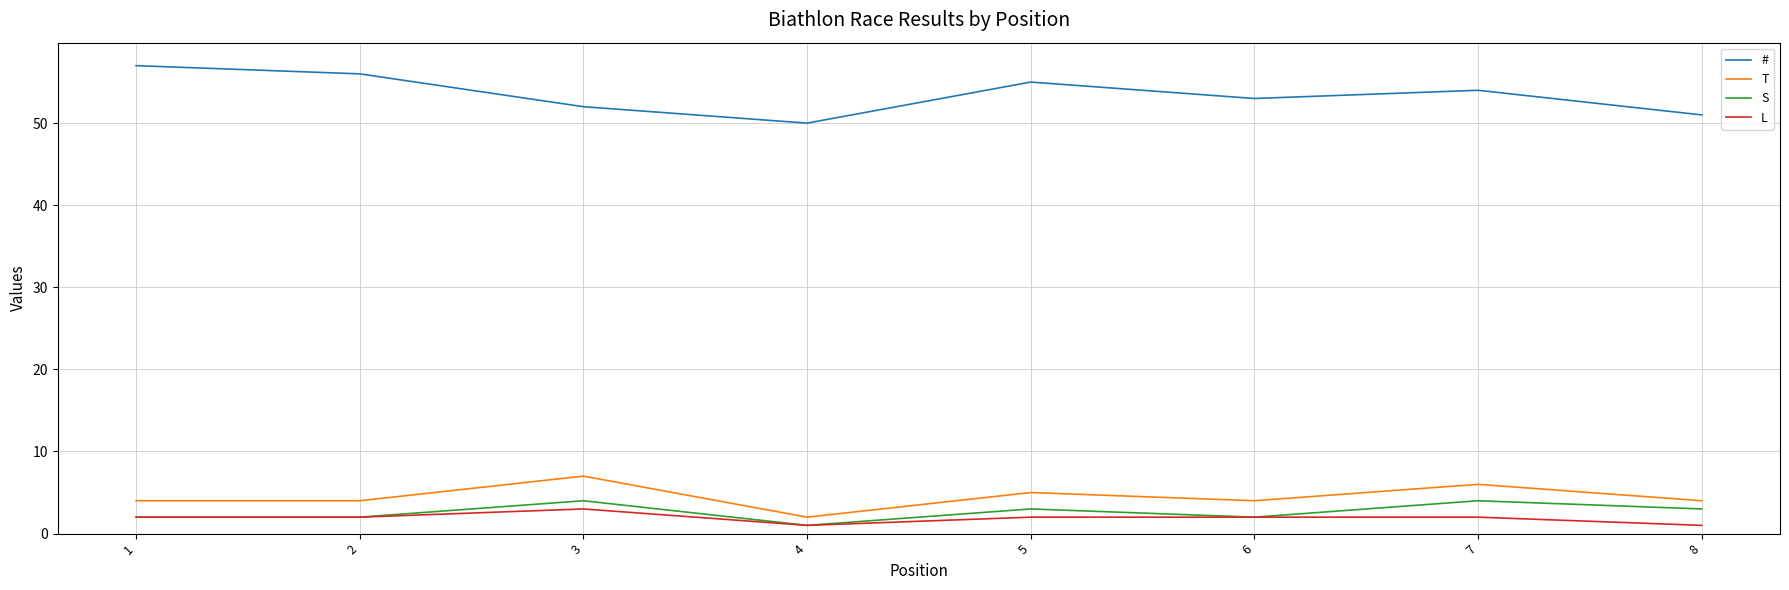

What is the smallest value displayed?

1